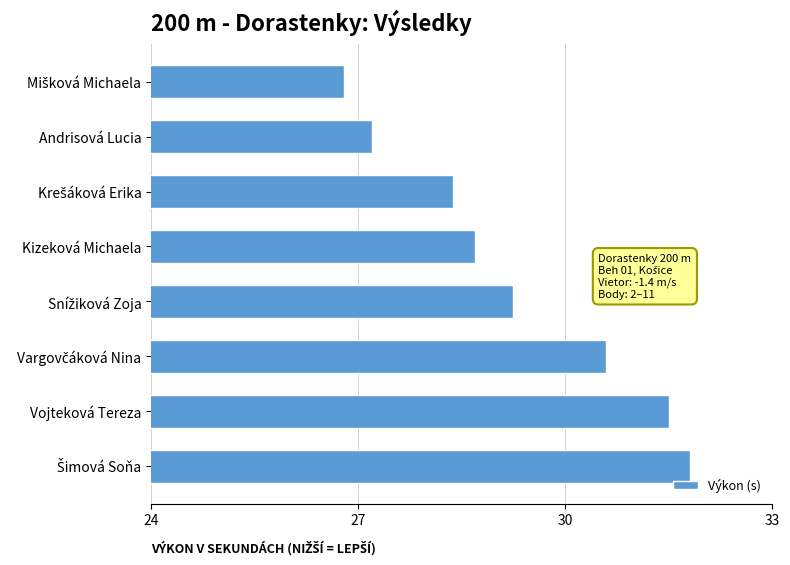

Is it true that the value at Kizeková Michaela is 28.7?

True